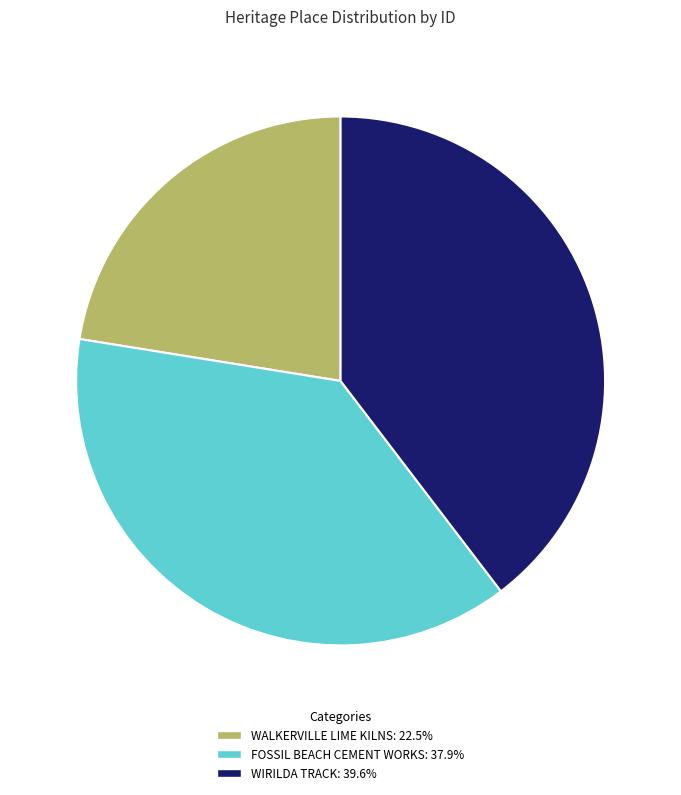

Rank the categories by value from lowest to highest.

WALKERVILLE LIME KILNS, FOSSIL BEACH CEMENT WORKS, WIRILDA TRACK